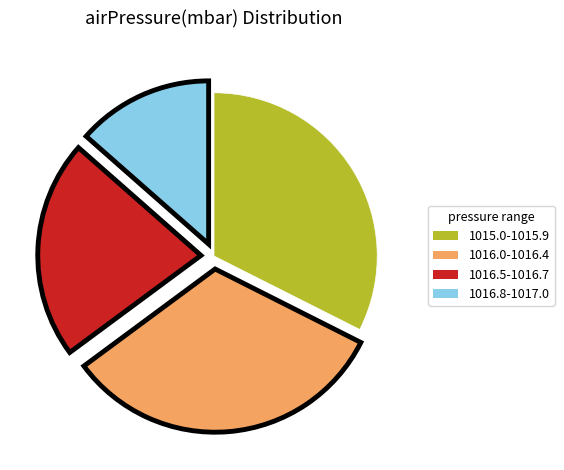

Is there any slice that represents more than half of the pie?

No